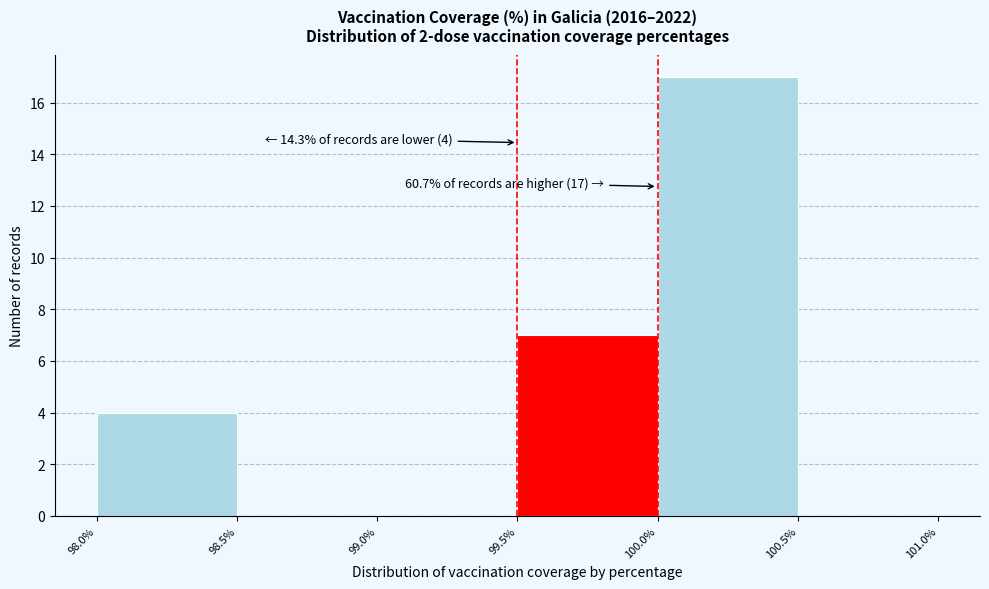

Which range on the x-axis has the tallest bar?

100.0% to 100.5%